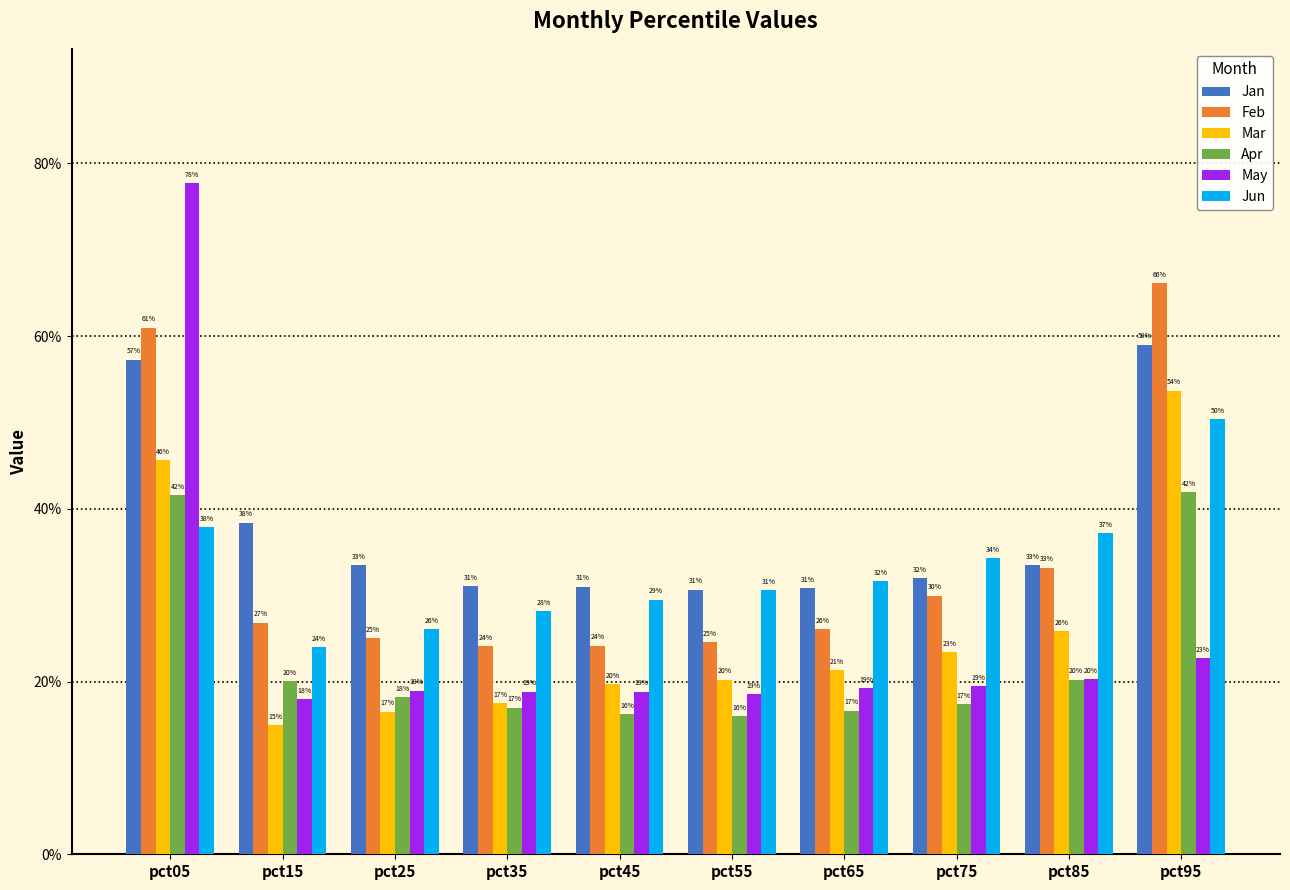

At which label does Apr reach its peak?

pct95